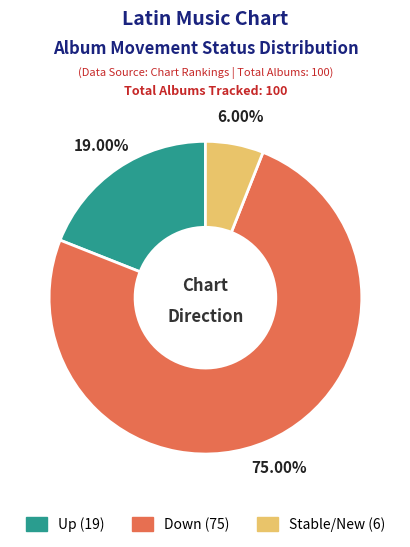

Is there any slice that represents more than half of the pie?

Yes